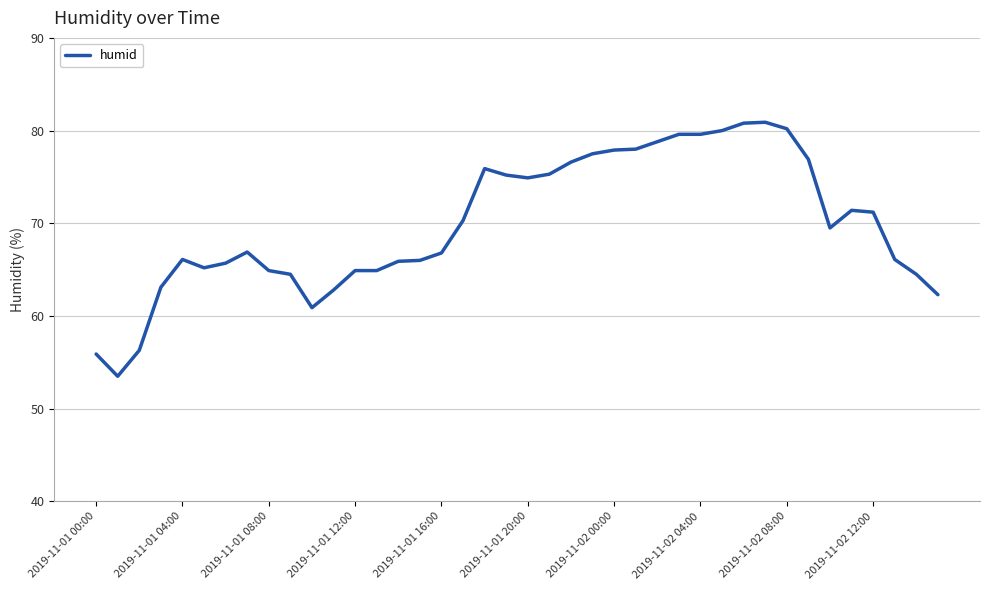

What is the difference between the maximum and minimum values?

27.4